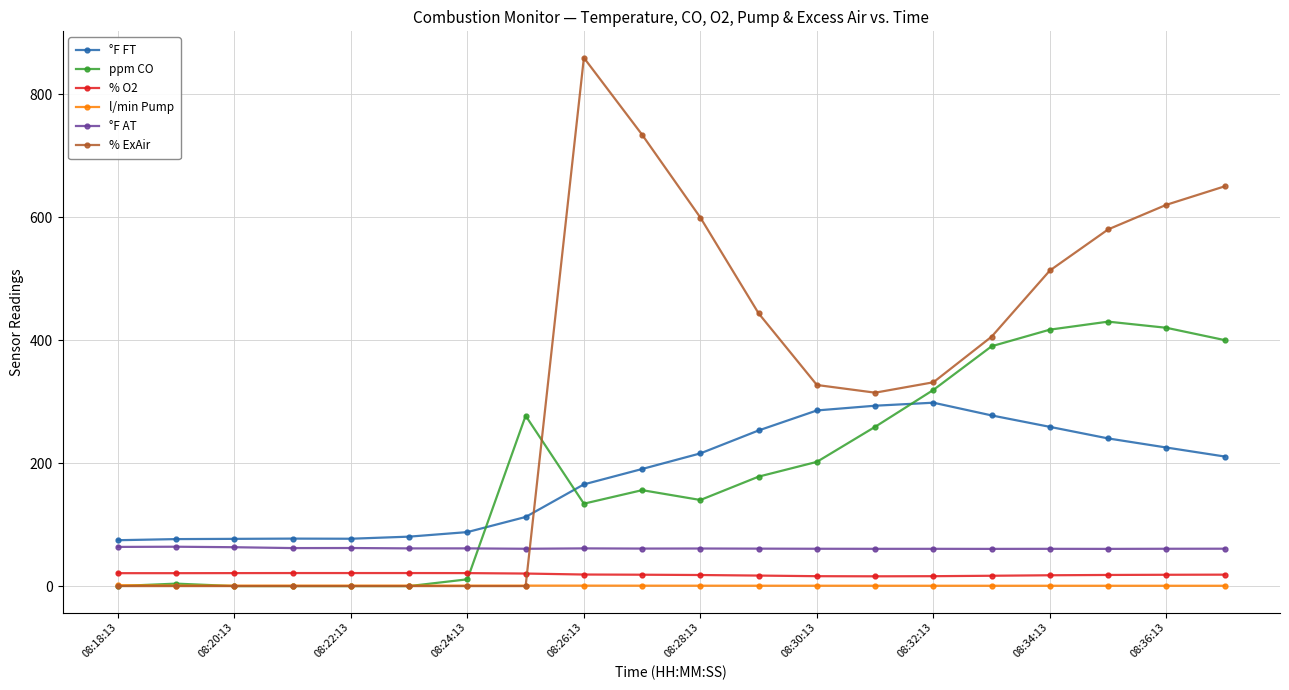

What is the value of the % O2 point at the 5th from the left?

21.2